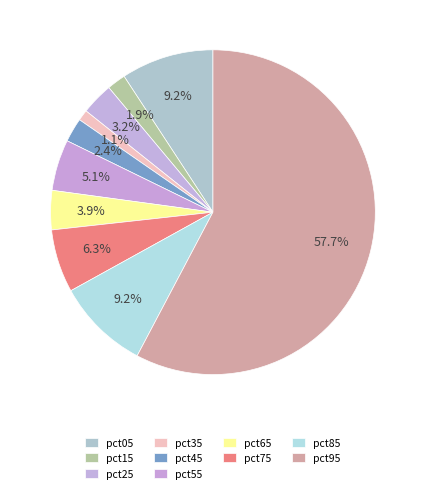

True or false: pct85 accounts for 1% of the total.

False